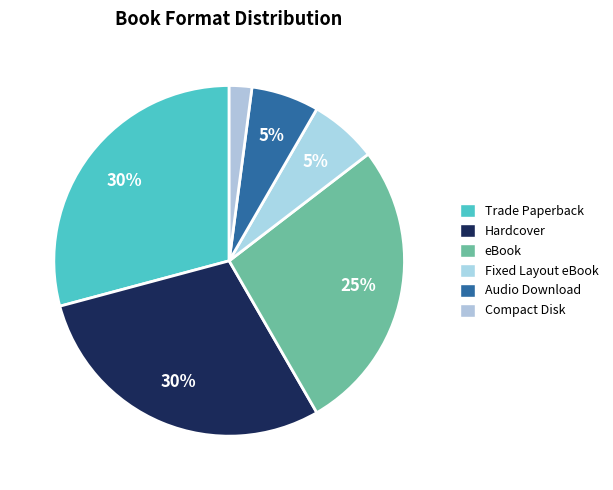

Combined, what portion of the pie is Trade Paperback and eBook?

56.2%